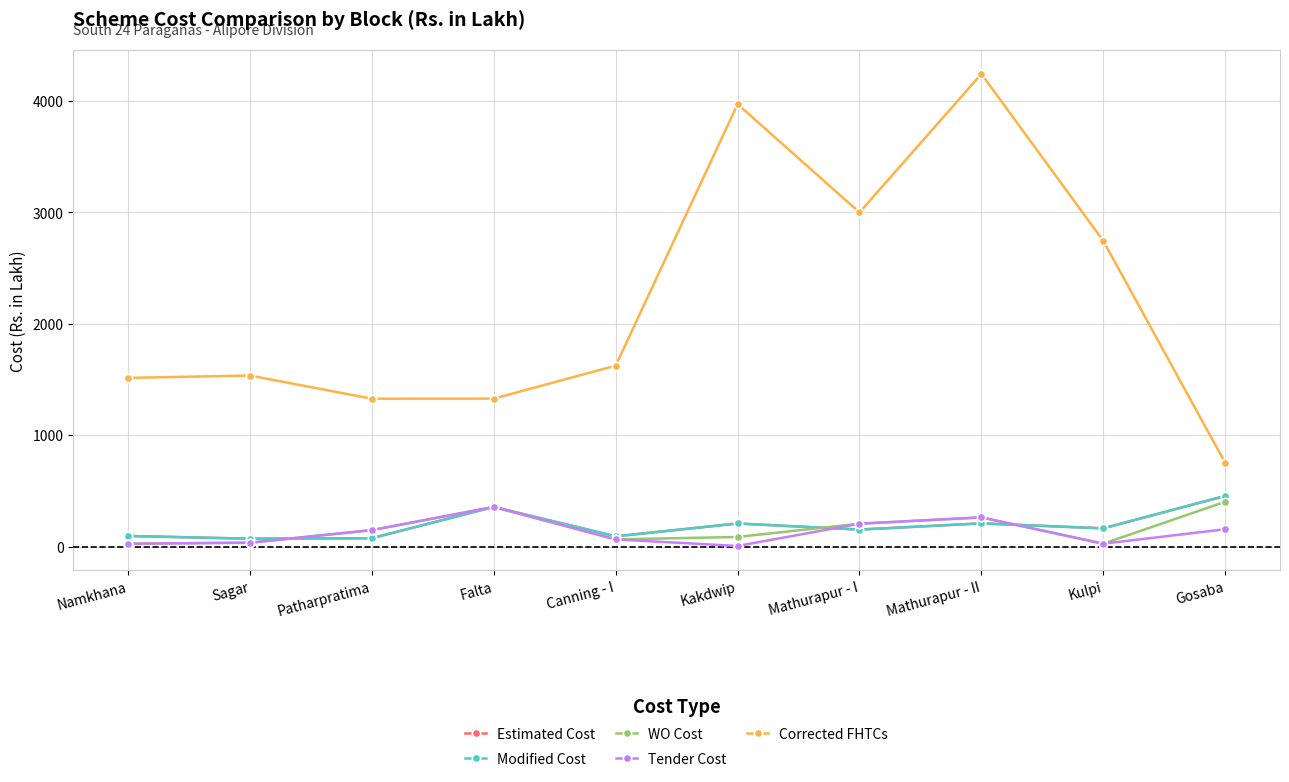

At which category does Tender Cost reach its first local peak?

Falta